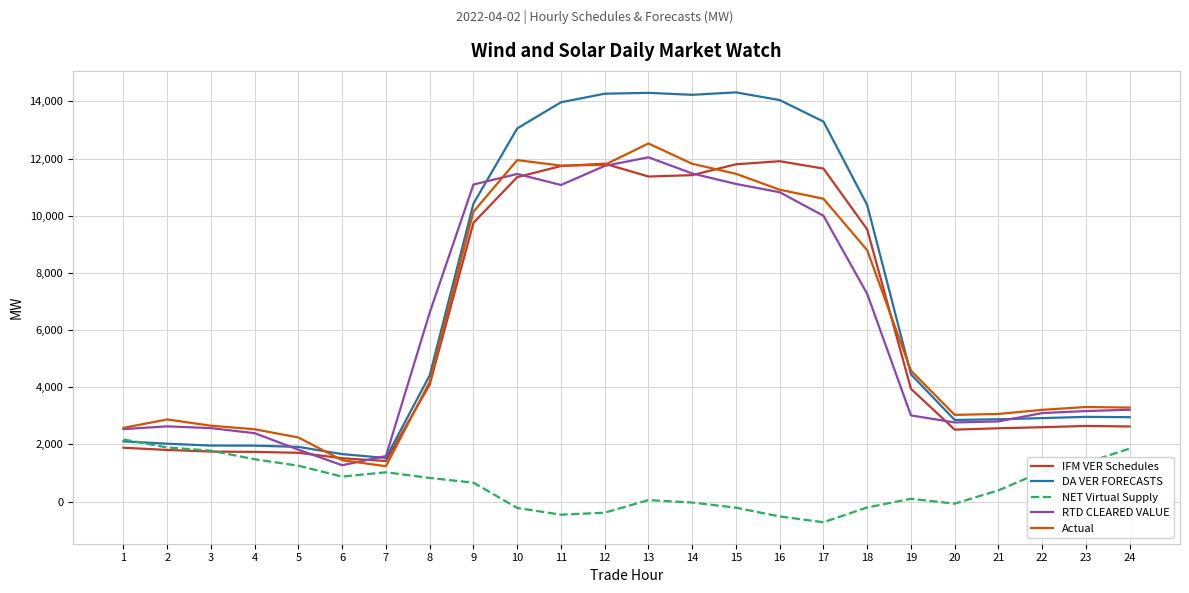

Is it true that NET Virtual Supply equals 1358.4 at 23?

True